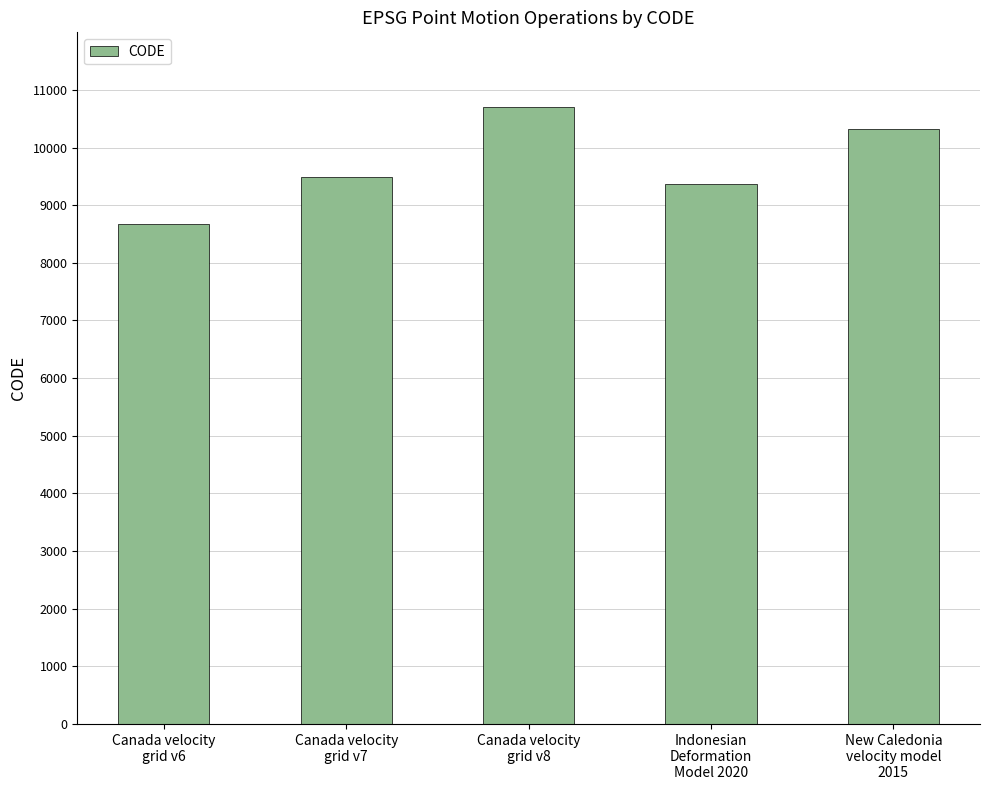

How many series are shown in this chart?

1